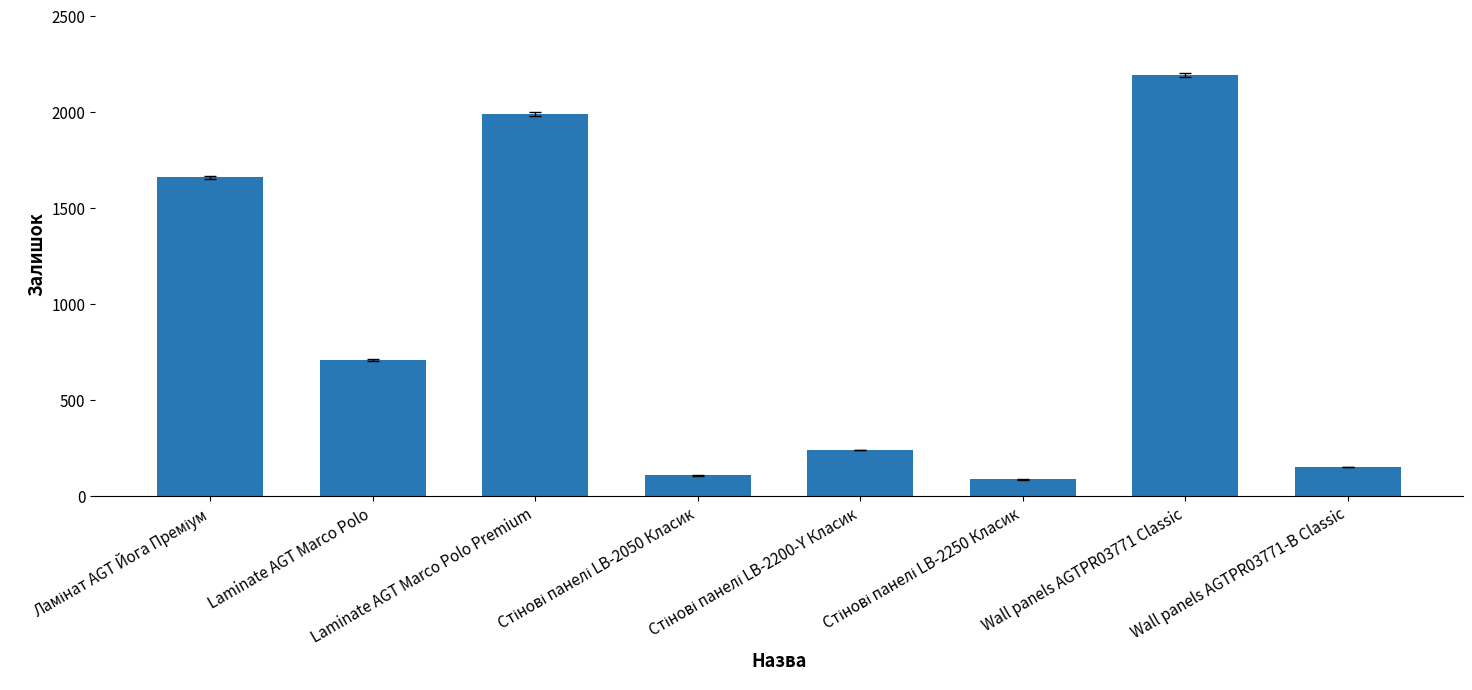

What is the difference between the maximum and second lowest values?

2085